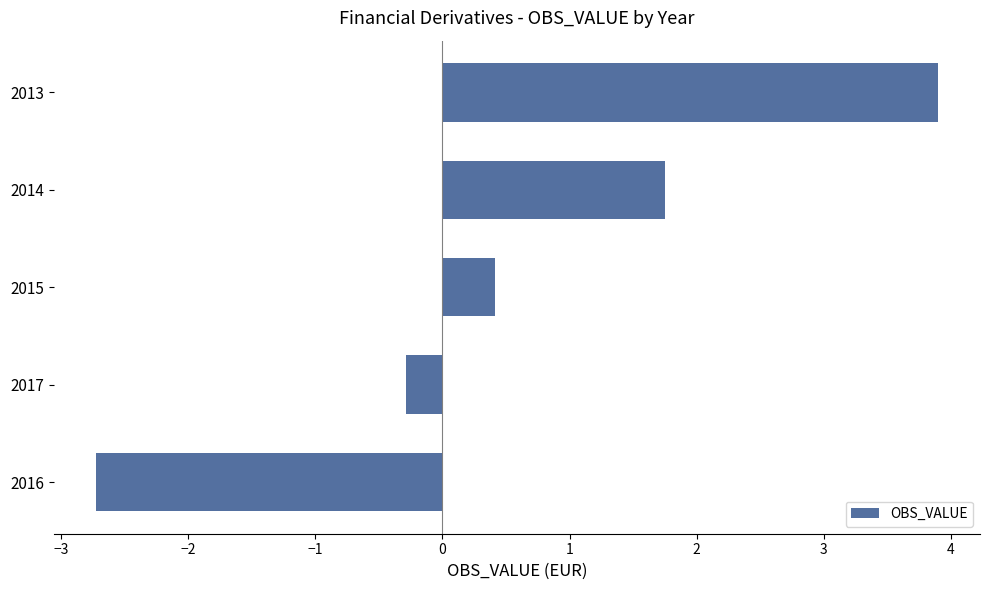

Reading bottom to top, list all the values displayed in this chart.

2016=-2.7	2017=-0.3	2015=0.4	2014=1.7	2013=3.9